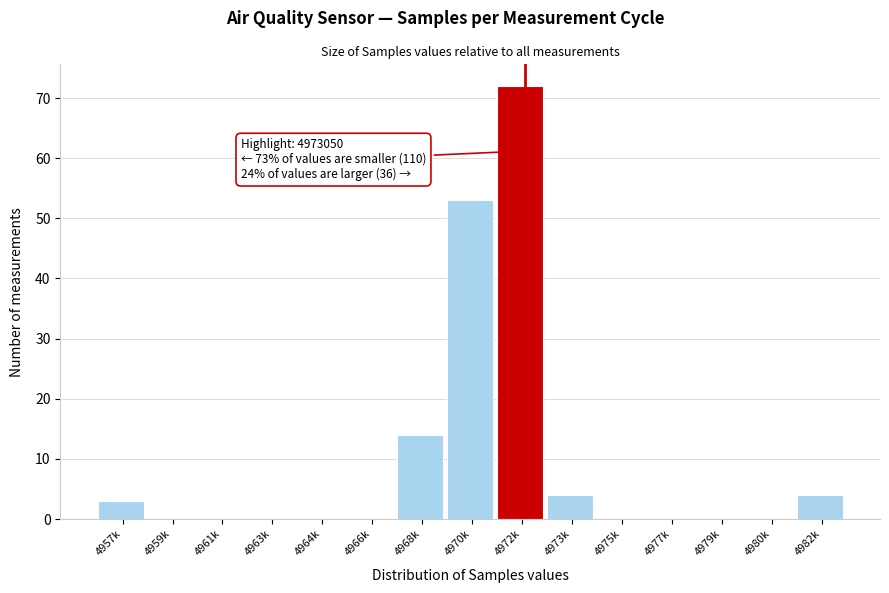

Reading right to left, extract all data points from this chart.

4982k=4	4980k=0	4979k=0	4977k=0	4975k=0	4973k=4	4972k=72	4970k=53	4968k=14	4966k=0	4964k=0	4963k=0	4961k=0	4959k=0	4957k=3